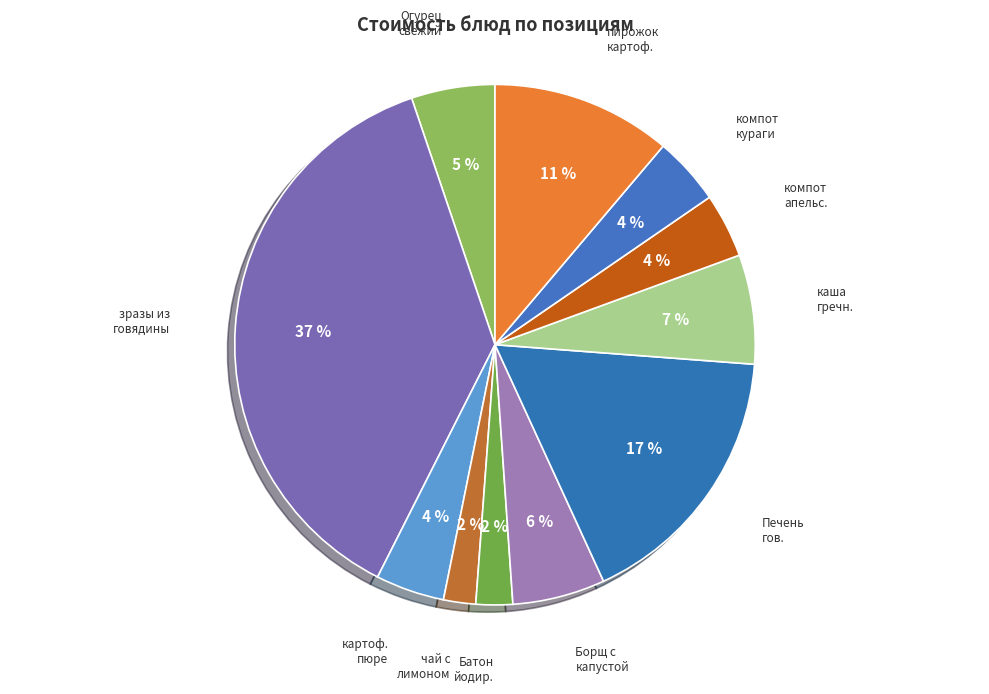

How many slices are in this pie chart?

11